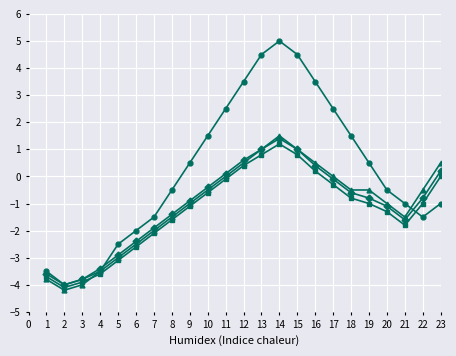

What is the maximum value shown in the chart?

5.0